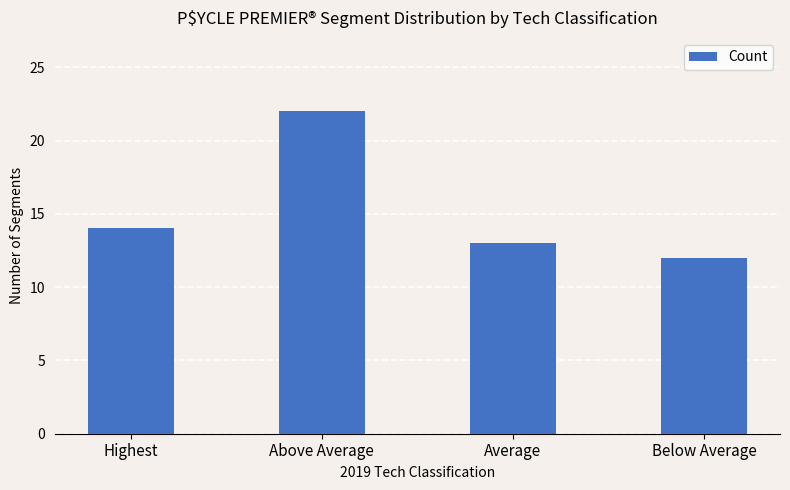

What is the minimum value shown in the chart?

12